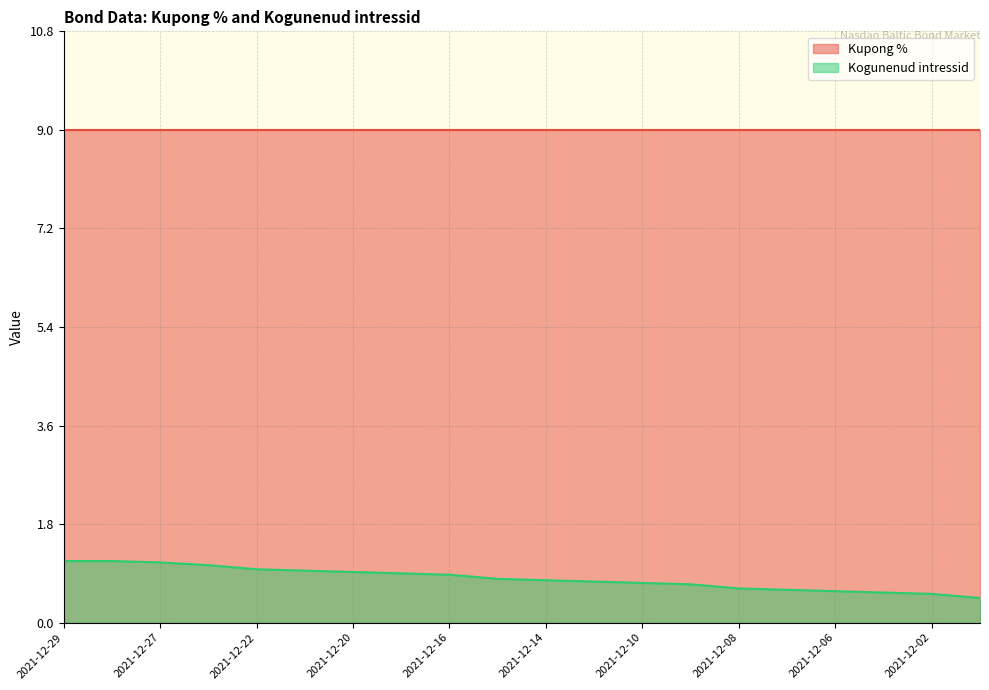

What is the change in value from 2021-12-08 to 2021-12-03?

-0.1